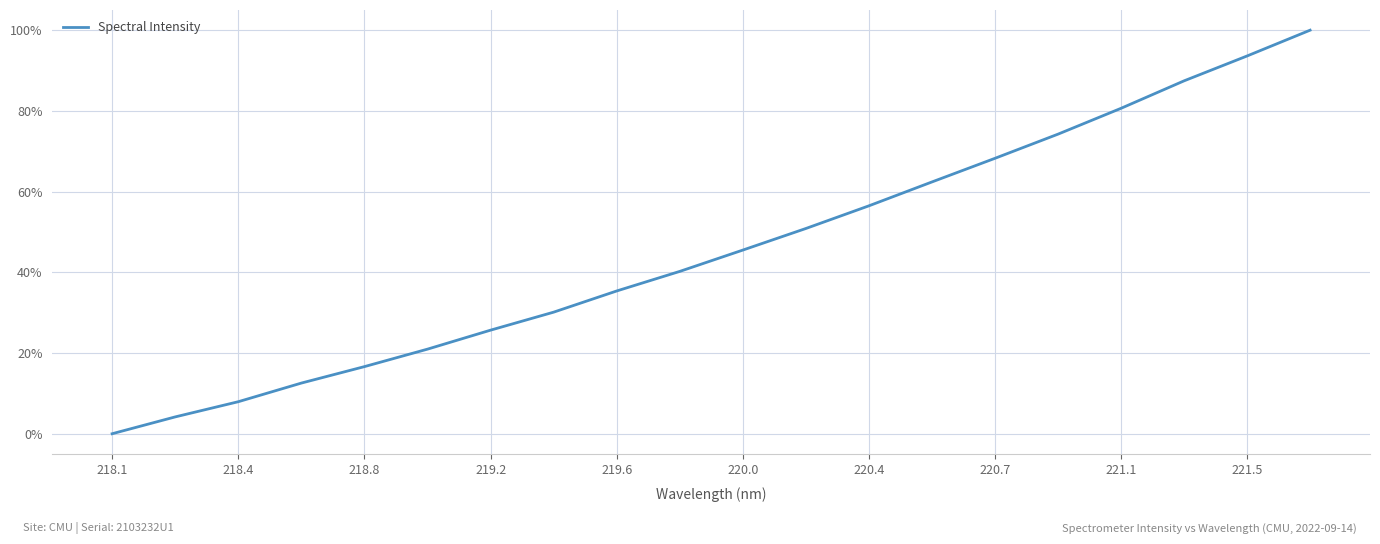

Reading left to right, what are all the values shown in this chart?

0.0	0.0	0.1	0.1	0.2	0.2	0.3	0.3	0.4	0.4	0.5	0.5	0.6	0.6	0.7	0.7	0.8	0.9	0.9	1.0